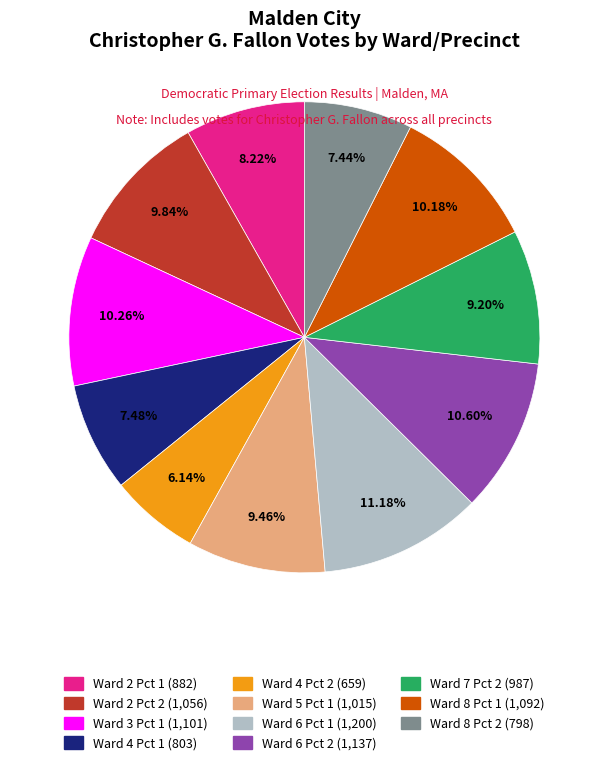

Is the sum of Ward 6 Pct 2 and Ward 8 Pct 1 greater than half?

No